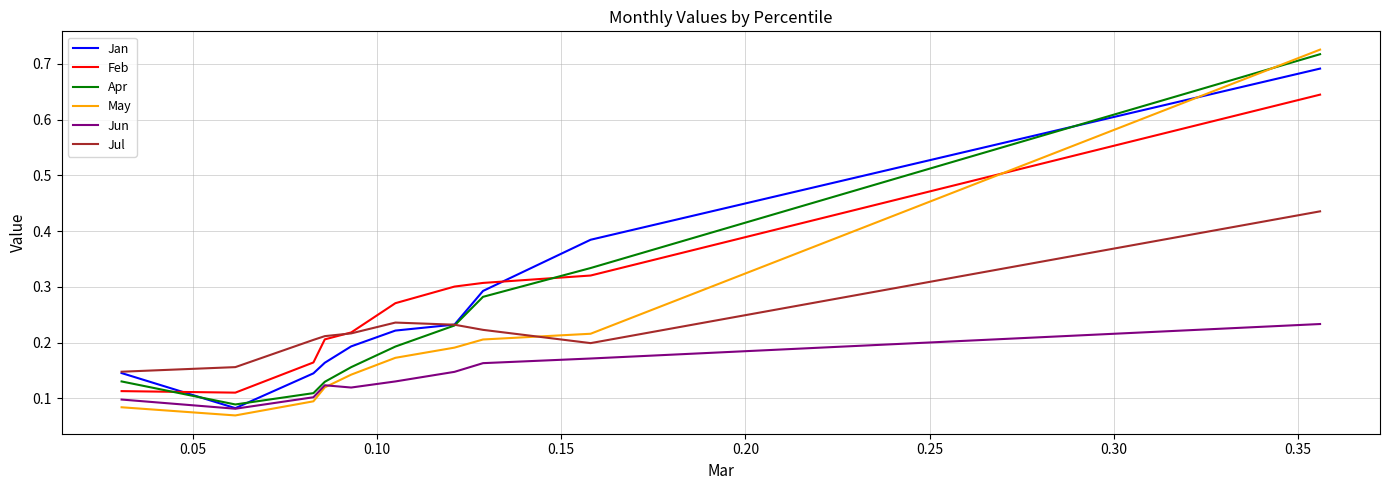

Which series has the widest spread of values?

May